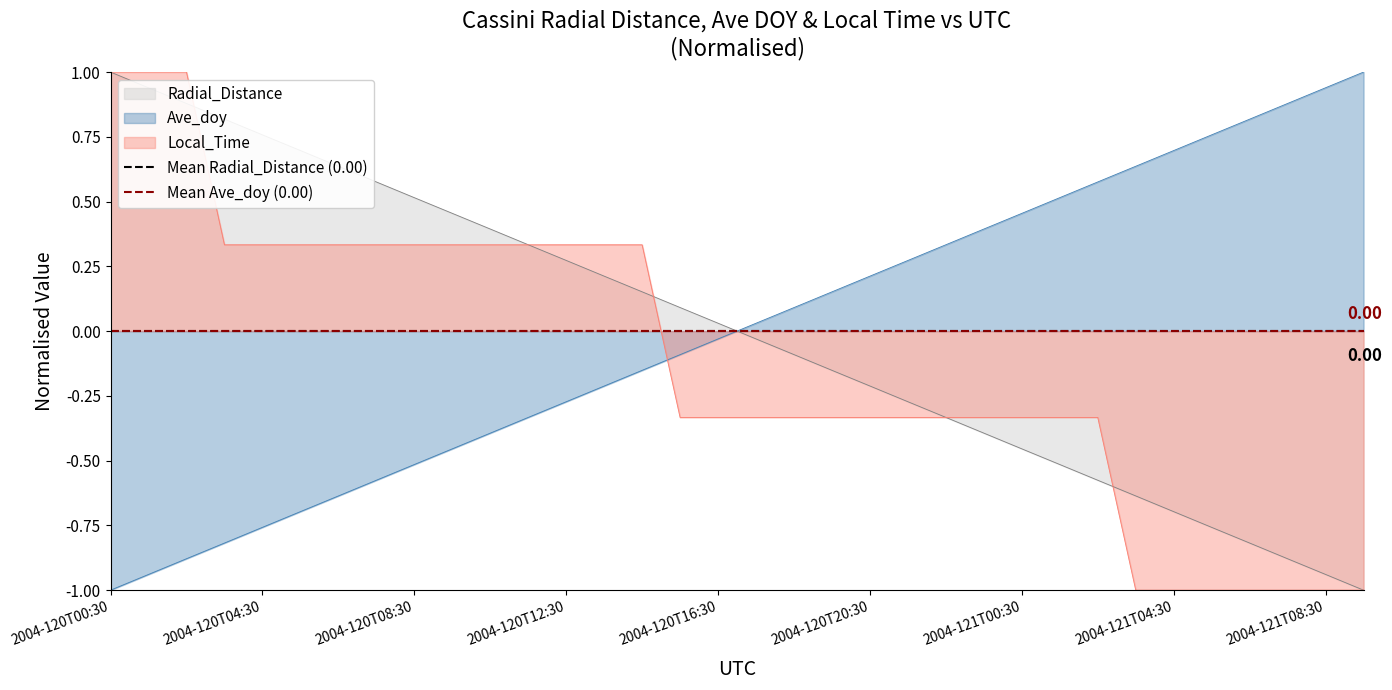

Does the chart display data point markers on the line(s)?

No